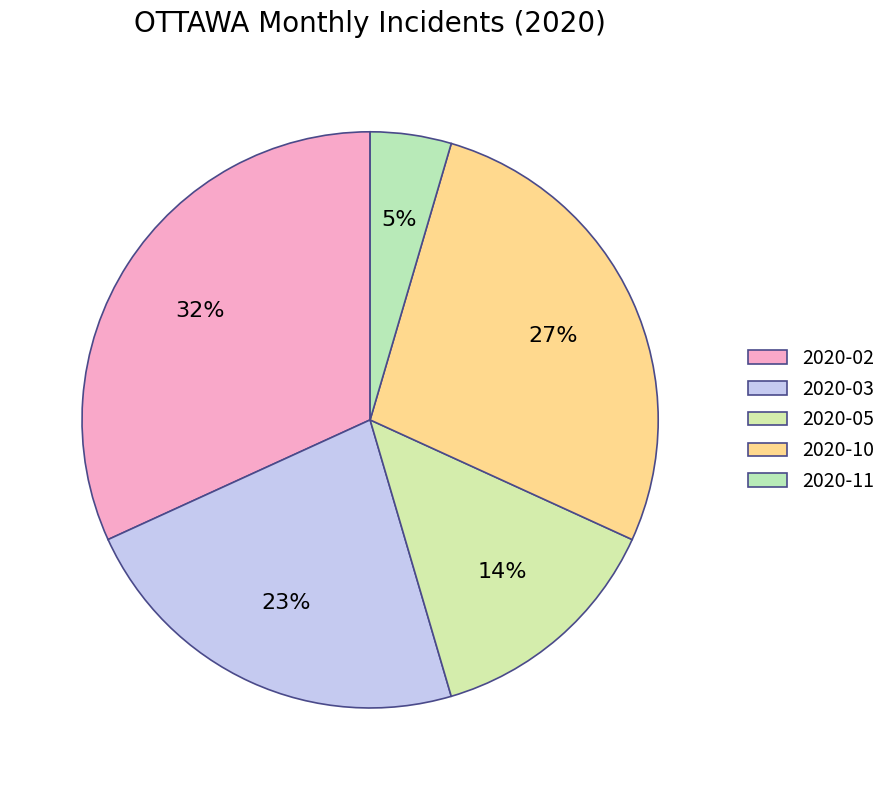

Does 2020-11 represent more than half of the total?

No